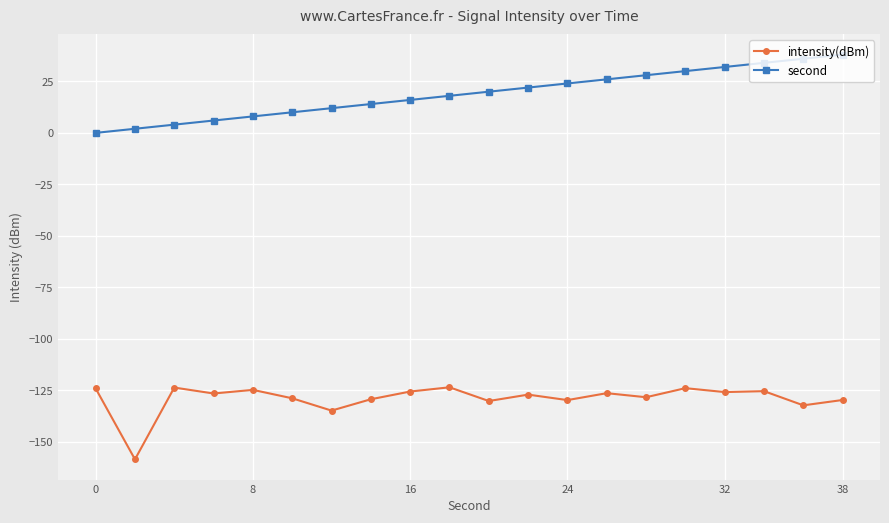

Does the chart display data point markers on the line(s)?

Yes